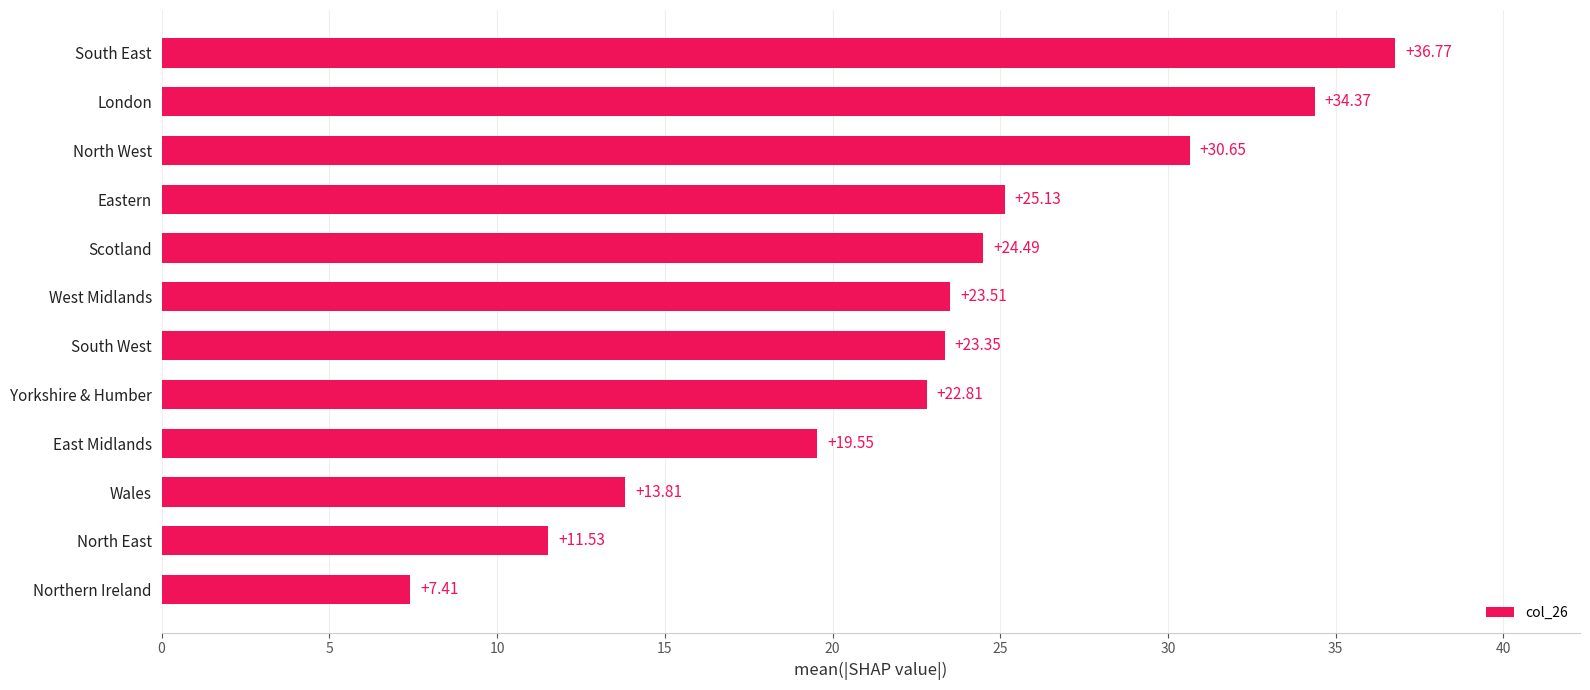

Where is the data nearest to the value 22?

Yorkshire & Humber